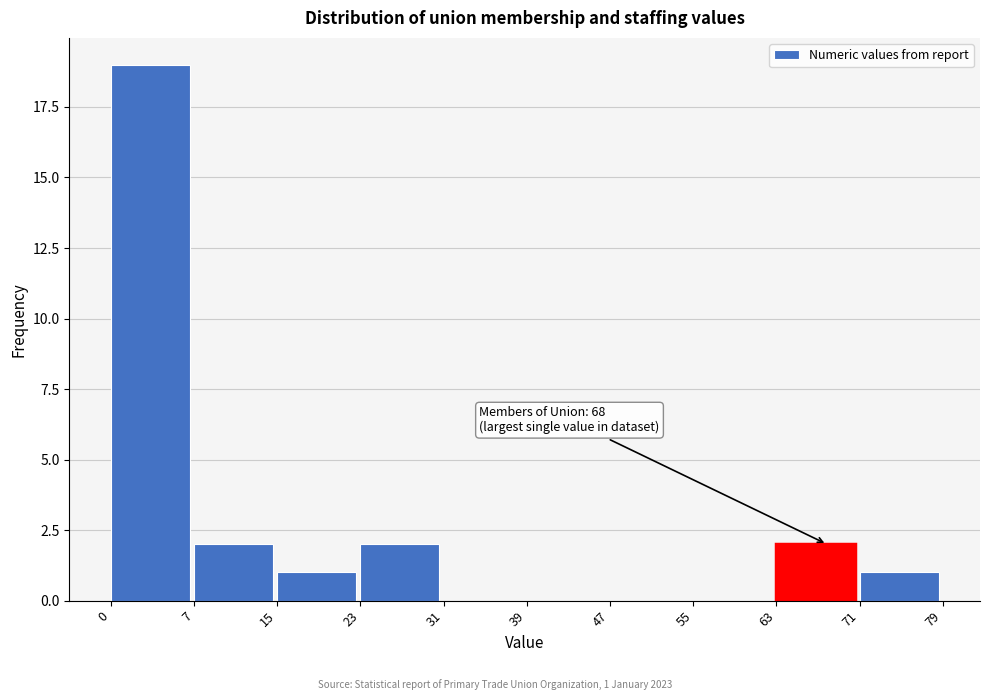

Reading left to right, extract all data points from this chart.

0=19	7=2	15=1	23=2	31=0	39=0	47=0	55=0	63=2	71=1